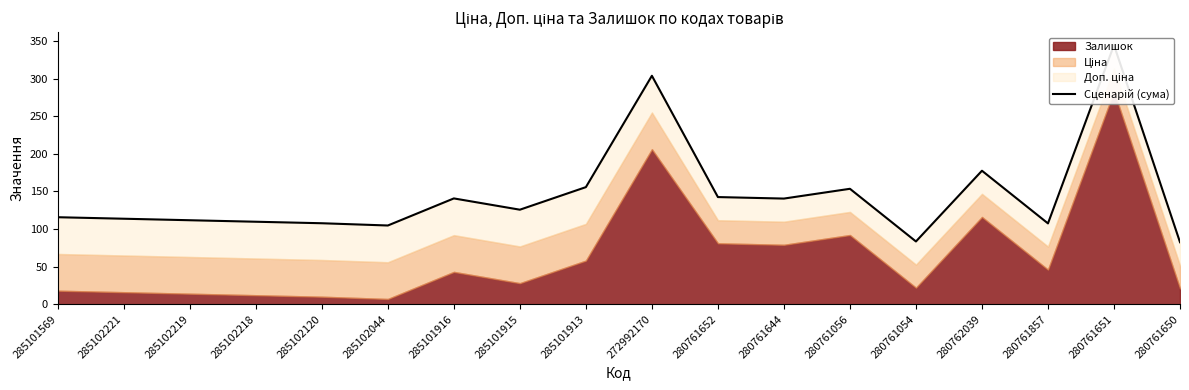

What is the average value?

145.6